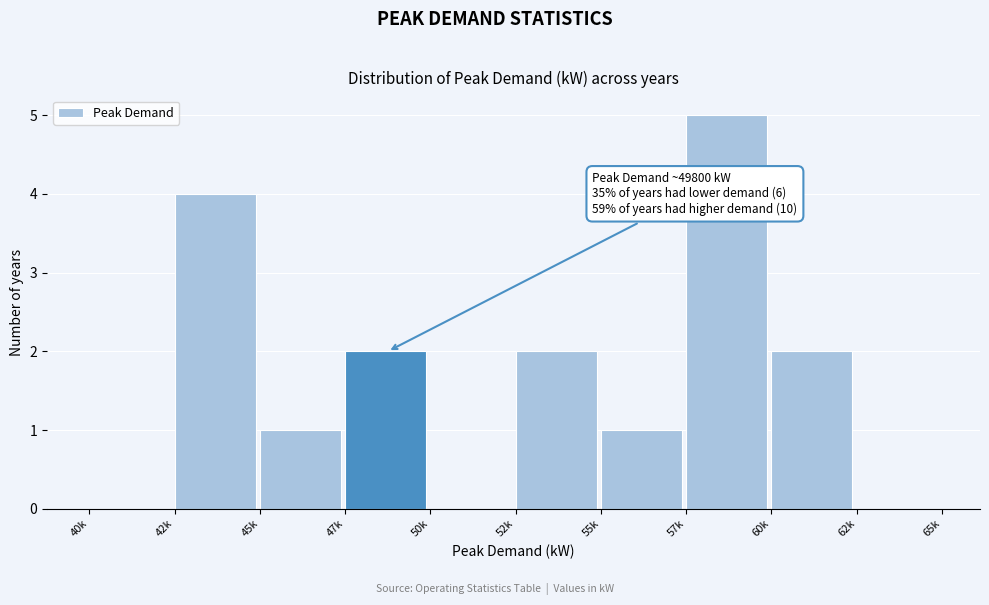

Reading left to right, list all the values displayed in this chart.

40k=0	42k=4	45k=1	47k=2	50k=0	52k=2	55k=1	57k=5	60k=2	62k=0